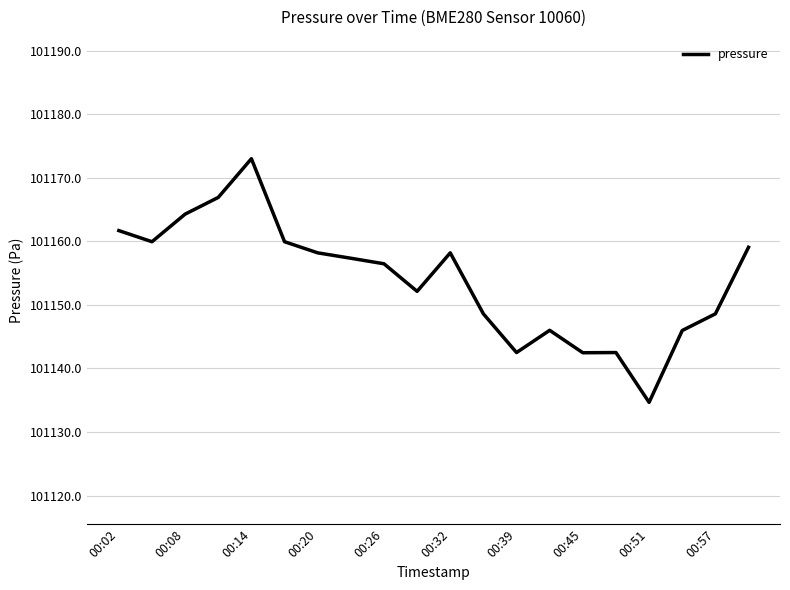

What is the maximum value shown in the chart?

101173.0